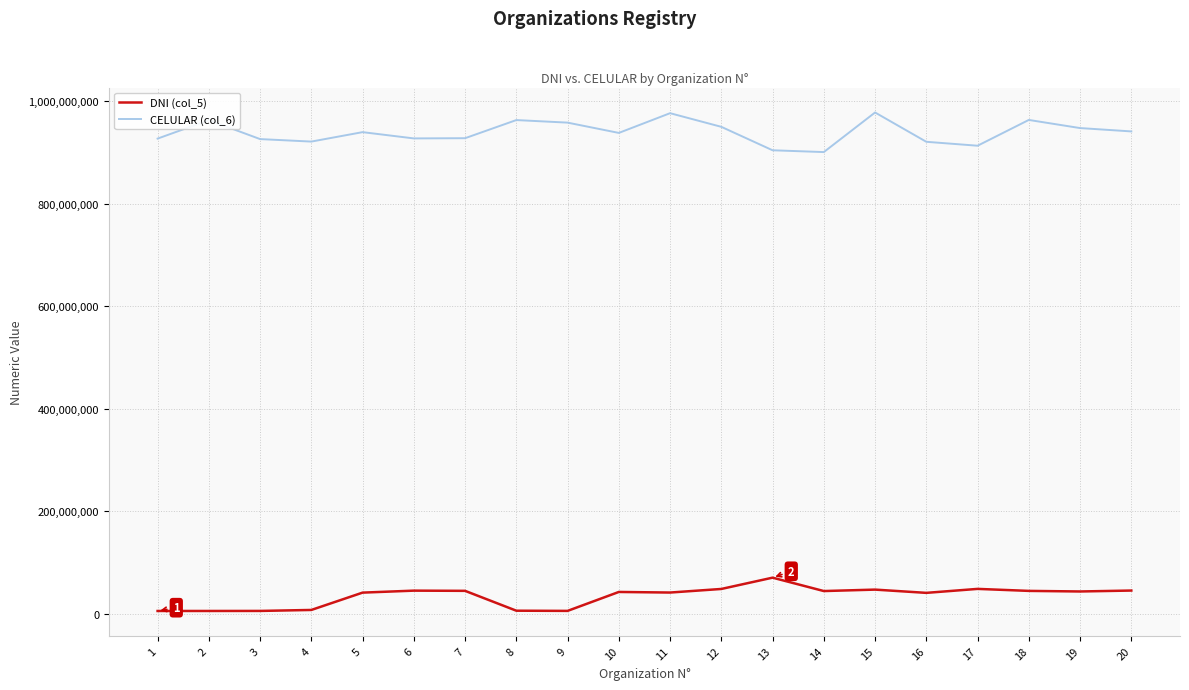

Is the value of DNI (col_5) at 9 greater than the value of CELULAR (col_6) at 11?

No